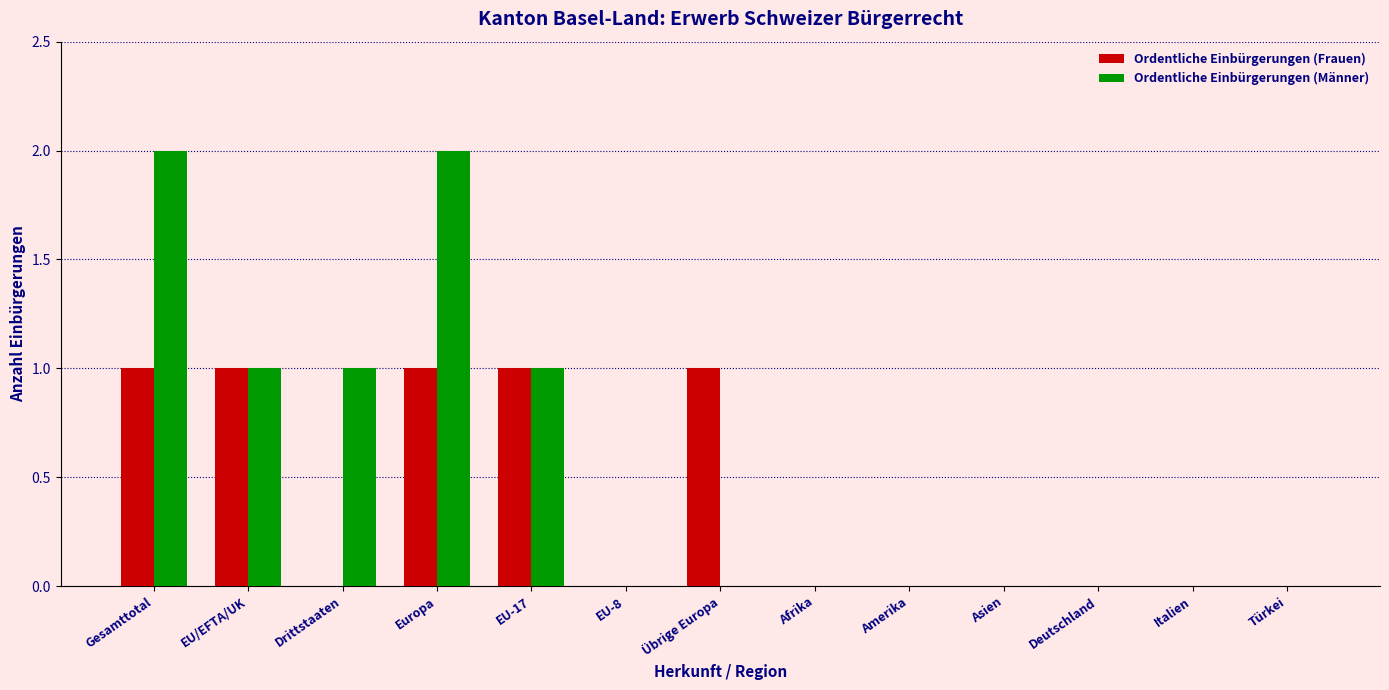

Reading left to right, transcribe all the data shown in this chart.

Ordentliche Einbürgerungen (Frauen): Gesamttotal=1	EU/EFTA/UK=1	Drittstaaten=0	Europa=1	EU-17=1	EU-8=0	Übrige Europa=1	Afrika=0	Amerika=0	Asien=0	Deutschland=0	Italien=0	Türkei=0
Ordentliche Einbürgerungen (Männer): Gesamttotal=2	EU/EFTA/UK=1	Drittstaaten=1	Europa=2	EU-17=1	EU-8=0	Übrige Europa=0	Afrika=0	Amerika=0	Asien=0	Deutschland=0	Italien=0	Türkei=0